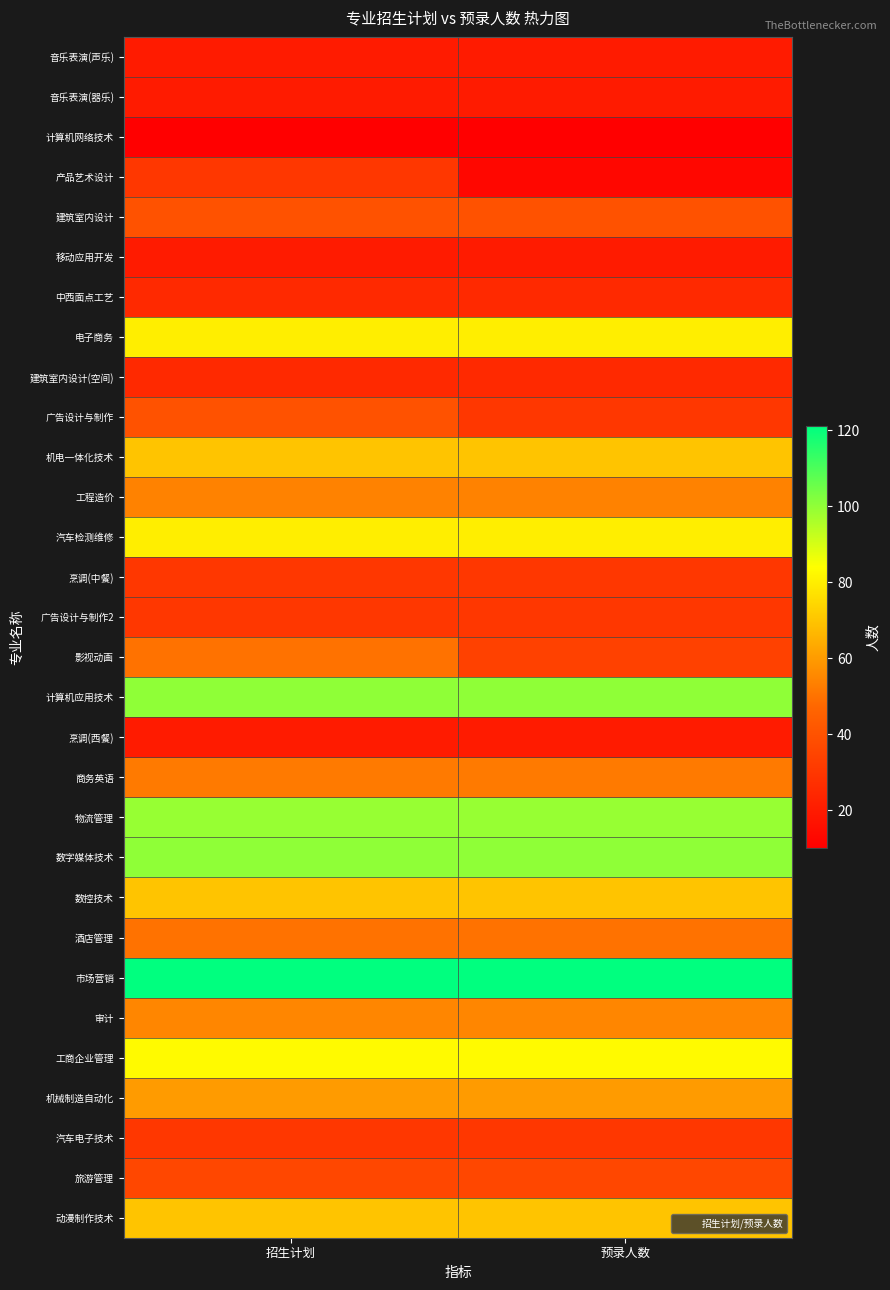

How many data points does each series have?

2